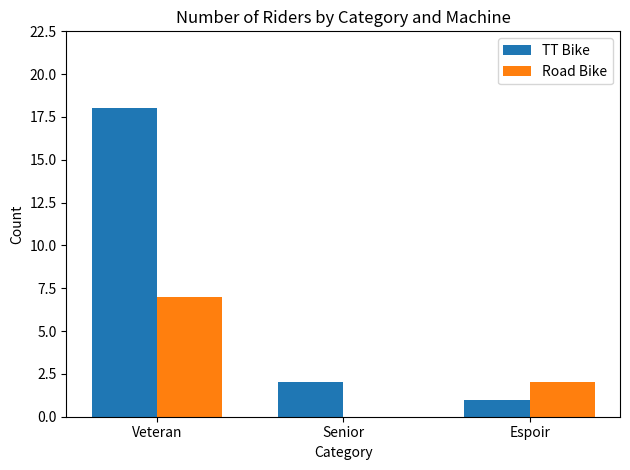

Is the value of Road Bike at Senior greater than the value of TT Bike at Senior?

No